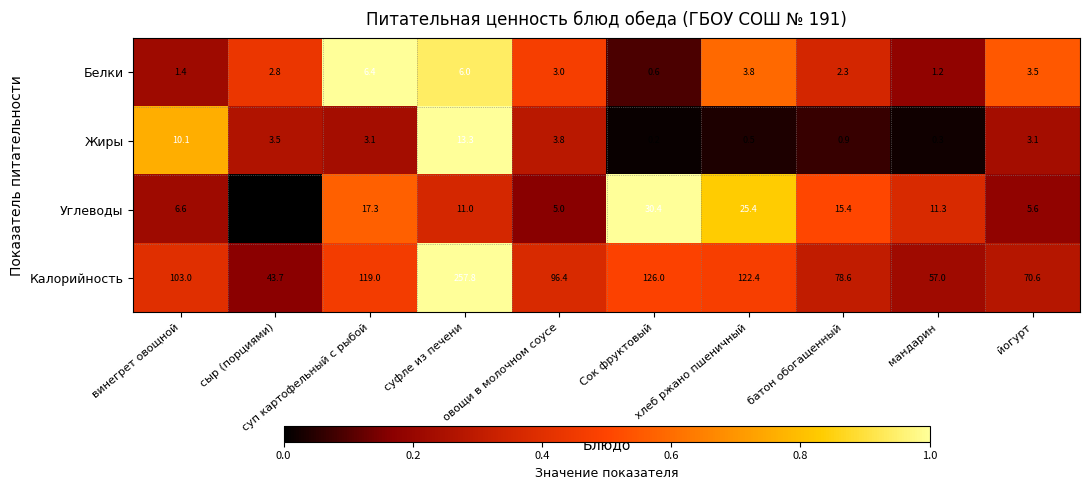

The Углеводы series shows 18.5 at мандарин. True or false?

False